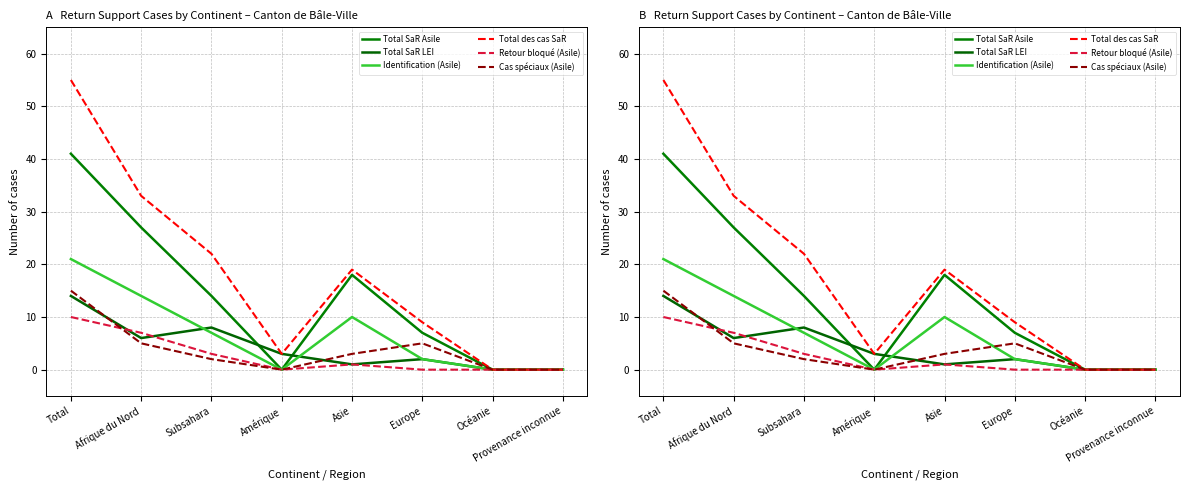

At which label is Retour bloqué (Asile) closest to 5?

Afrique du Nord